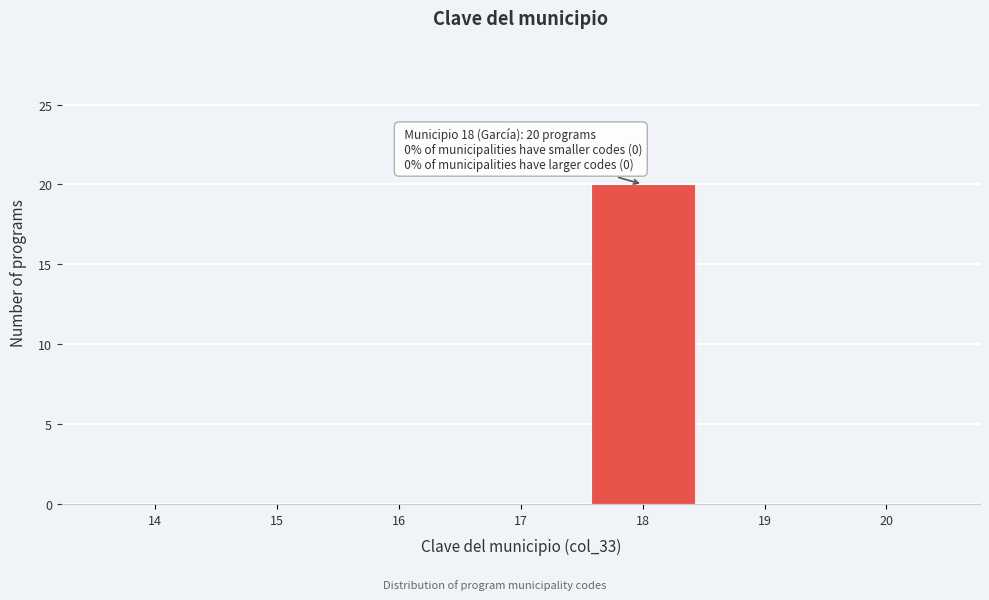

Reading left to right, transcribe all the data shown in this chart.

14=0	15=0	16=0	17=0	18=20	19=0	20=0